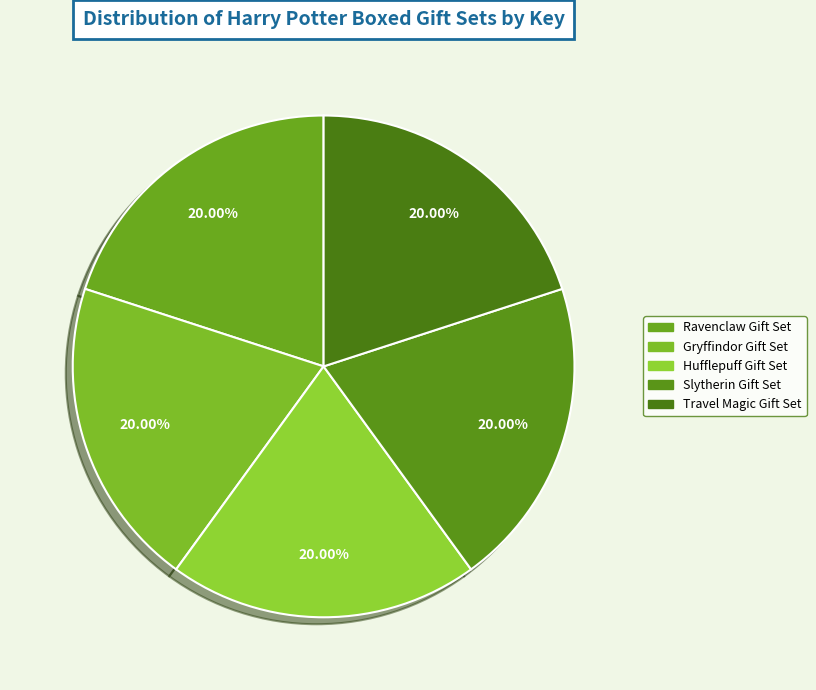

How many segments does this pie chart have?

5